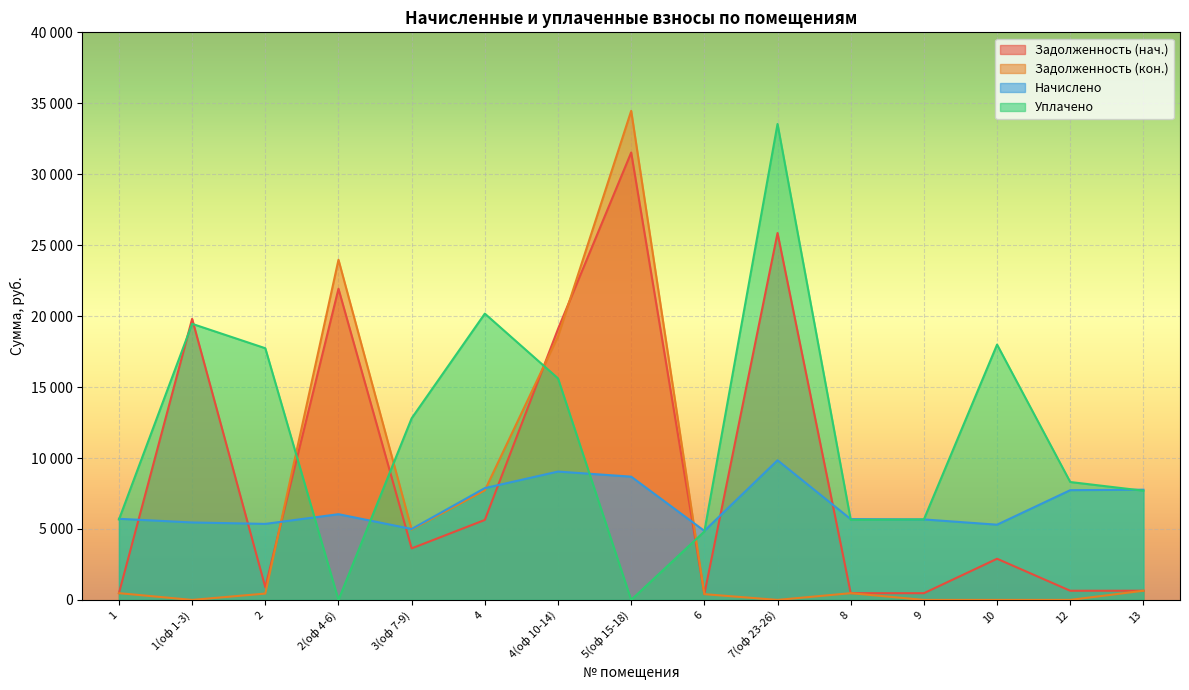

What are all the series names shown in the legend?

Задолженность (нач.), Задолженность (кон.), Начислено, Уплачено